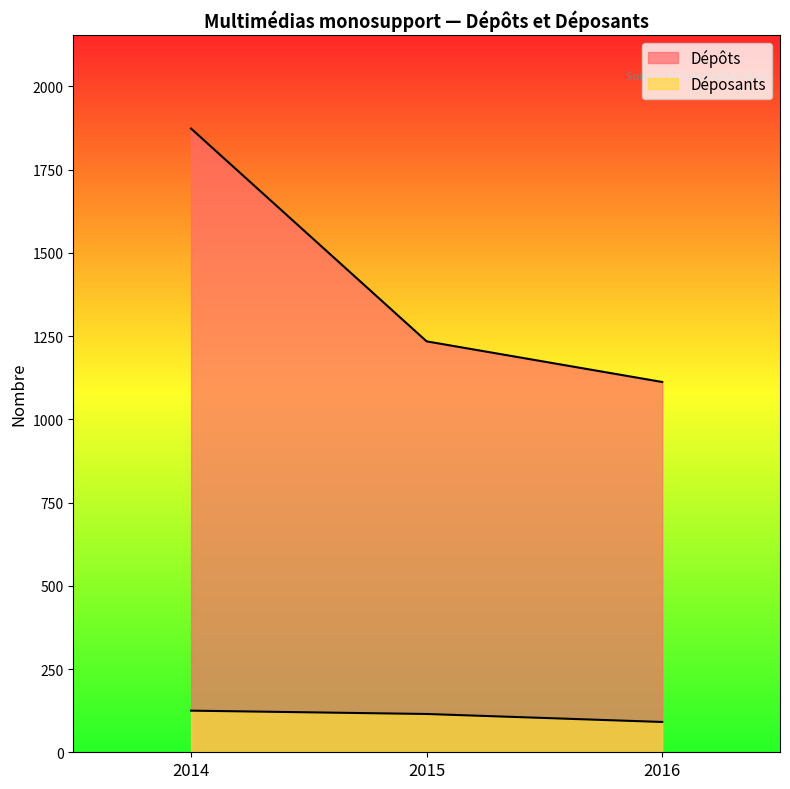

What is the value of the Déposants point at the 1st from the left?

125